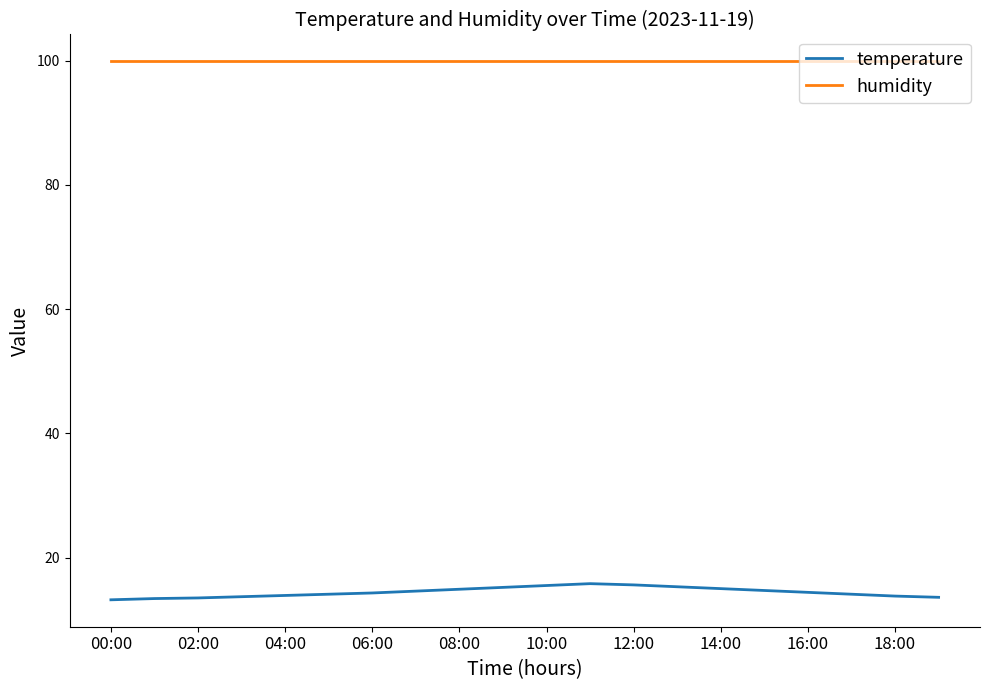

Rank the series by their average value, from highest to lowest.

humidity, temperature